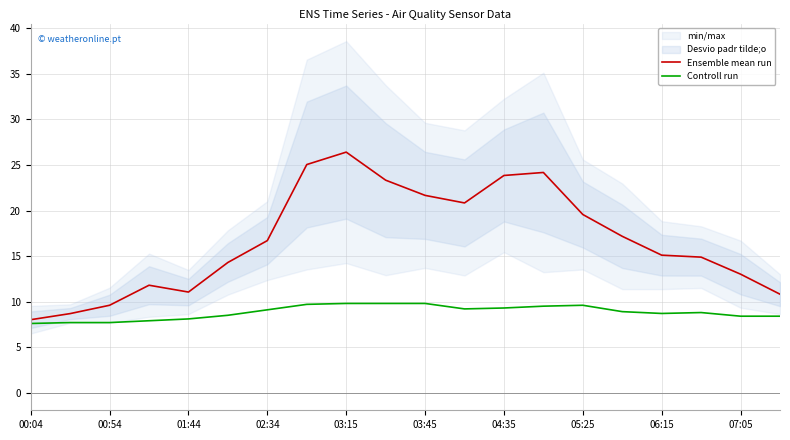

What is the highest value of the Controll run series?

9.8